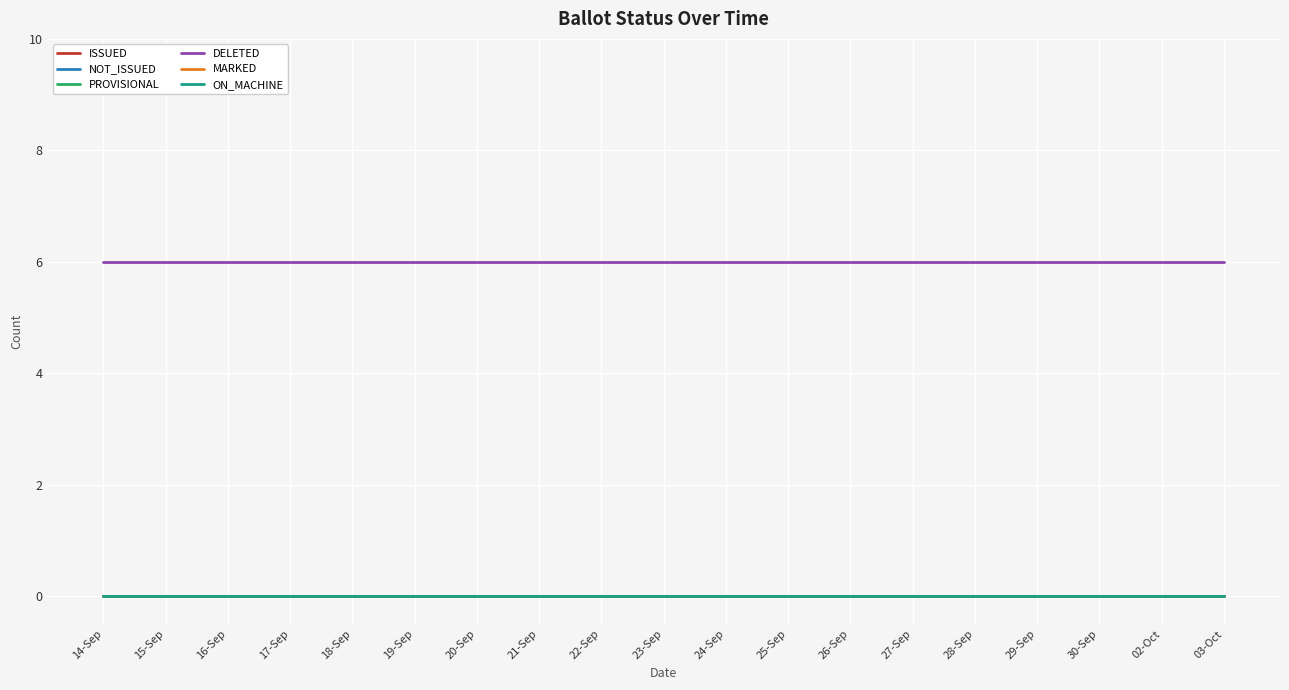

Which series changed the most between 21-Sep and 02-Oct?

ISSUED